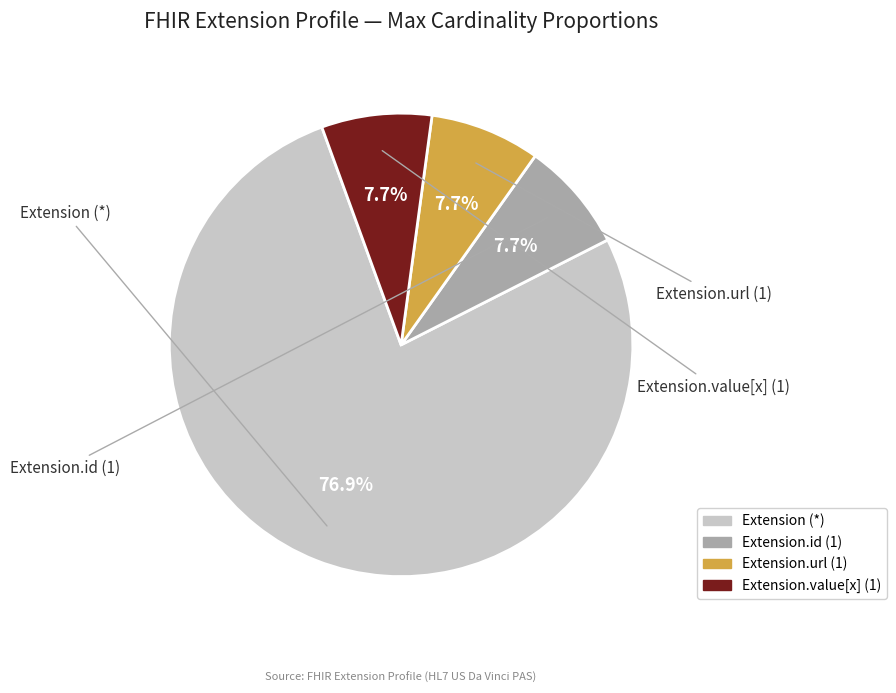

Is there a majority slice in this chart?

Yes